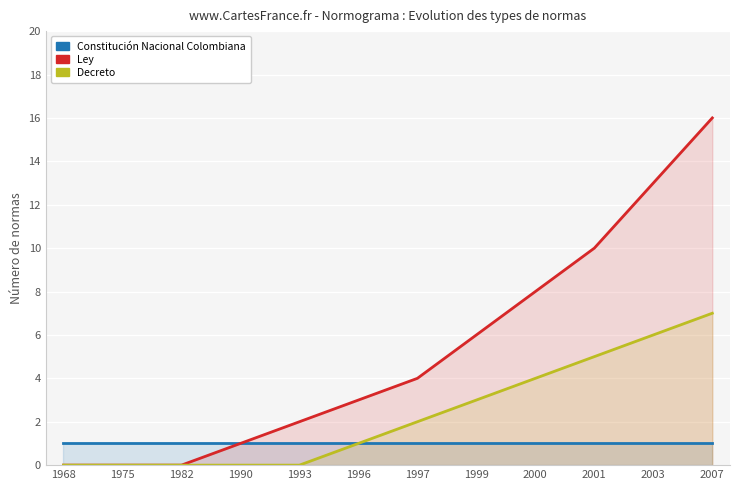

At which label is Ley closest to 8?

2000